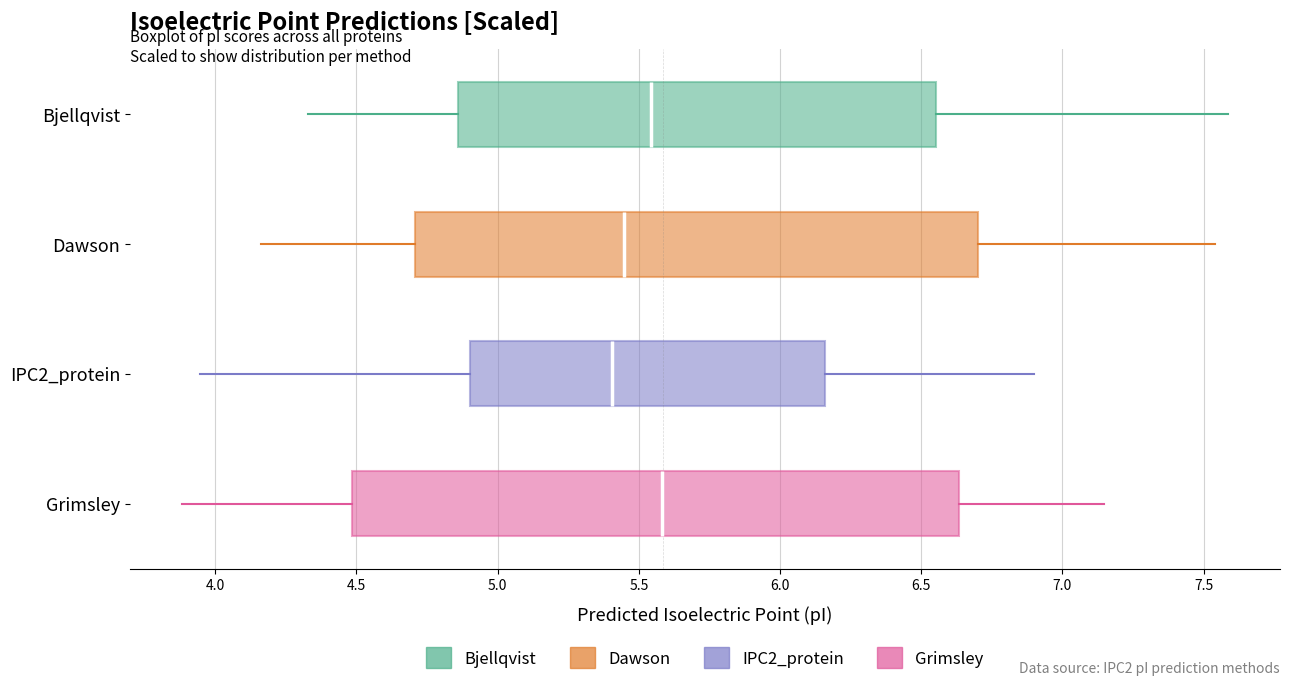

Where does the right whisker of the box for Grimsley end on the x-axis? The values are not printed on the chart, so give them approximately, as read against the axis.

7.15